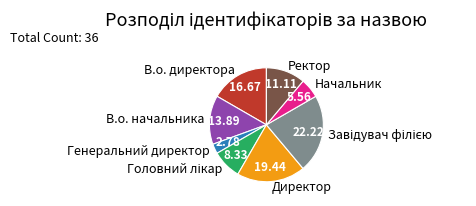

Count the number of slices in the pie.

8